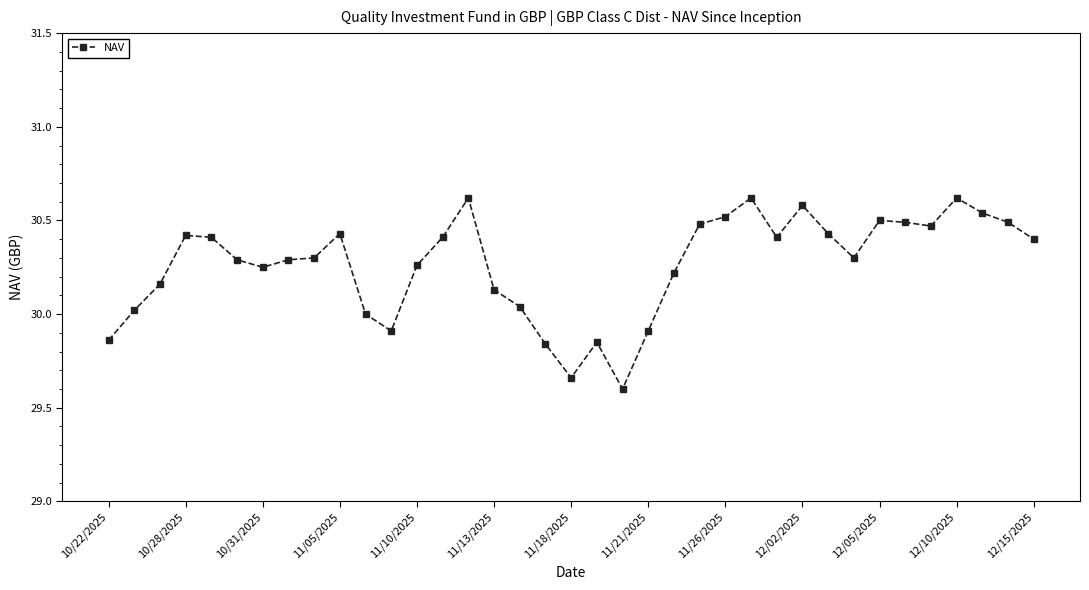

What is the greatest value displayed?

30.6